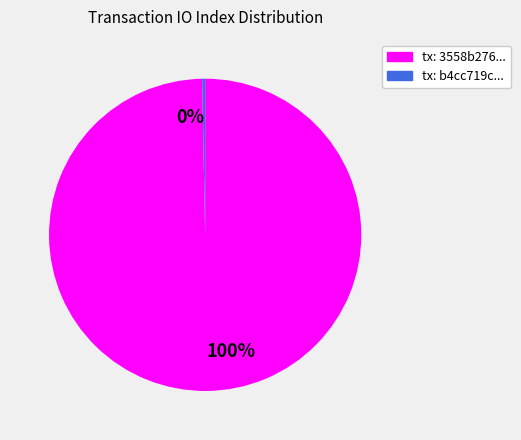

How many segments does this pie chart have?

2